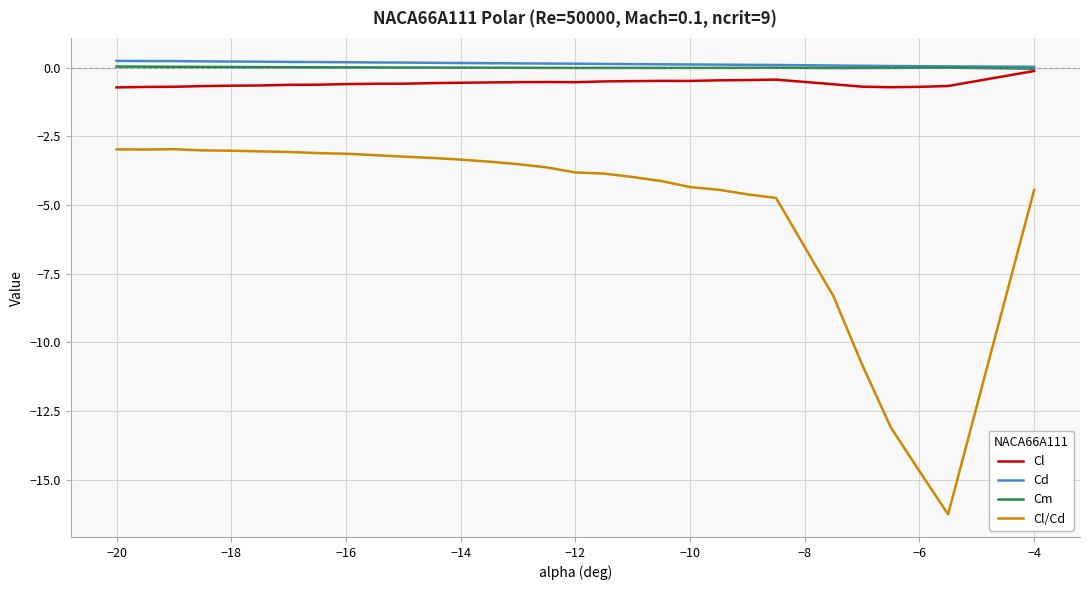

Which series has the largest range (max minus min)?

Cl/Cd